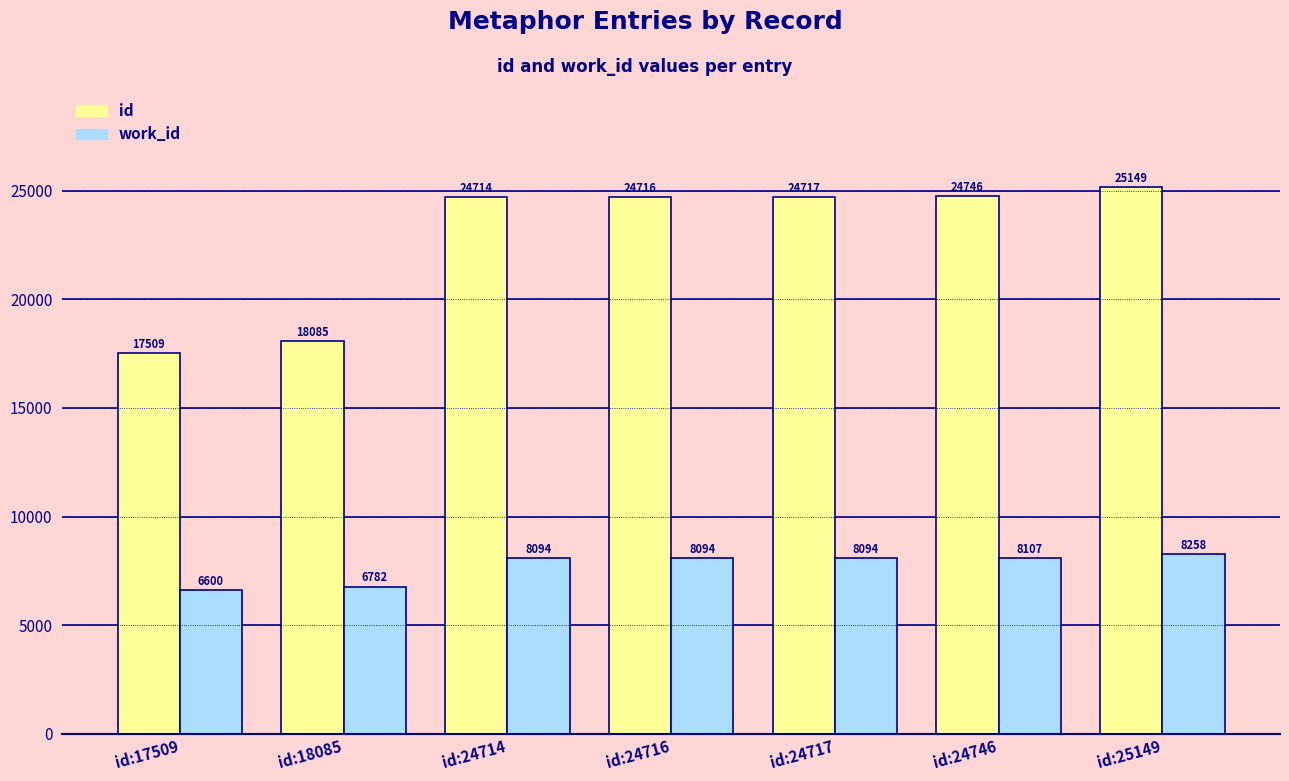

Is it true that id equals 24717 at id:24717?

True